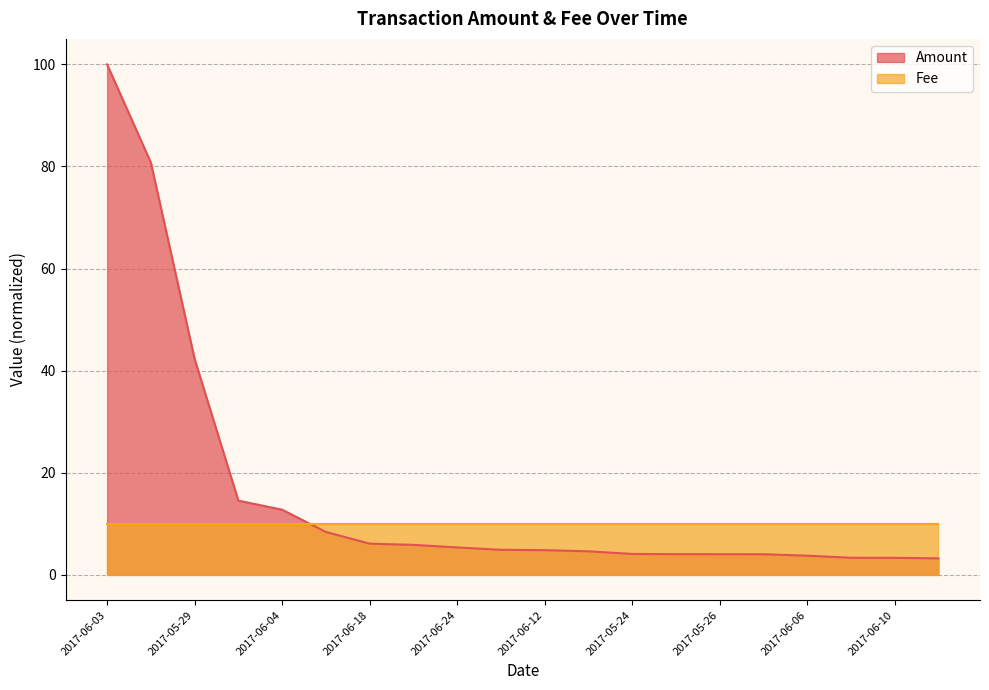

What is the change in value from 2017-05-23 to 2017-06-10?

-1.6